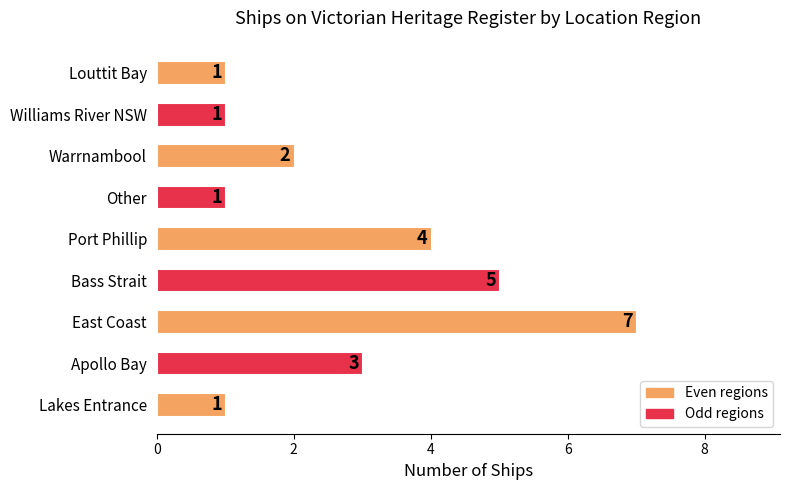

Are the bars horizontal?

Yes